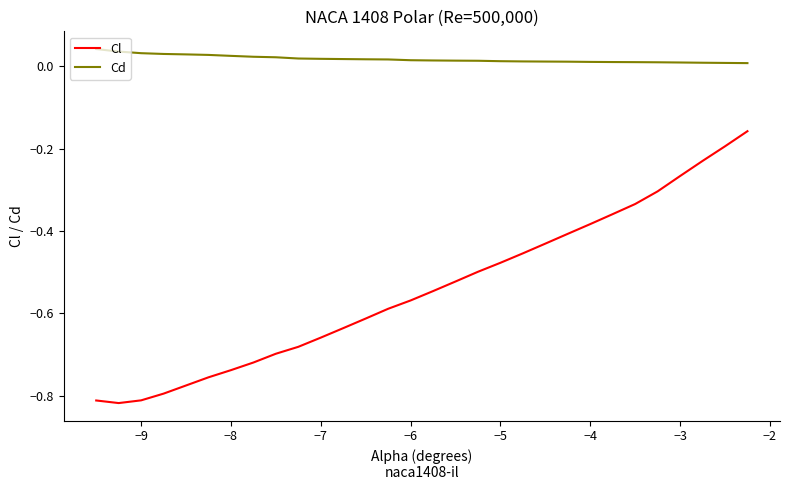

List the series in order of their overall mean, lowest first.

Cl, Cd